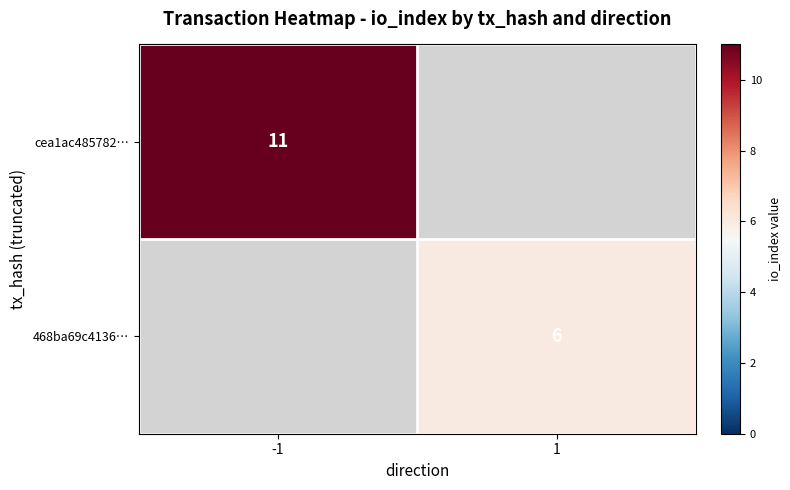

Is it true that 468ba69c4136… equals 6 at 1?

True